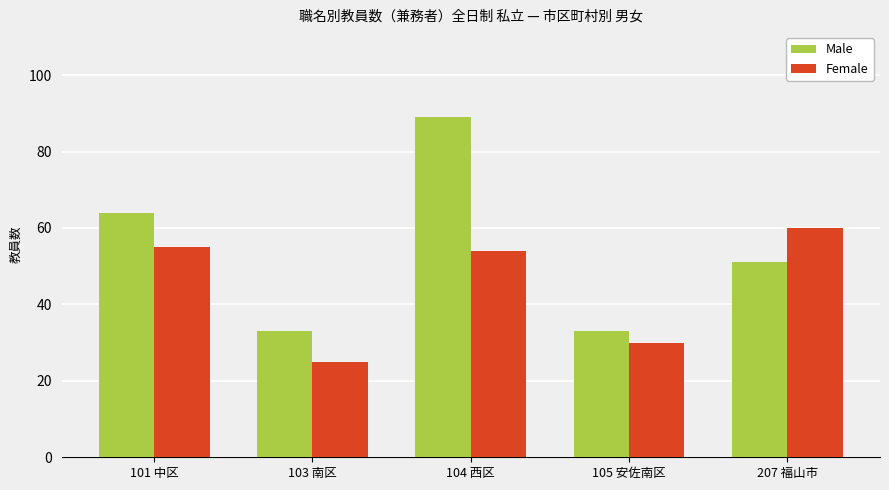

The Male series shows 11 at 105 安佐南区. True or false?

False